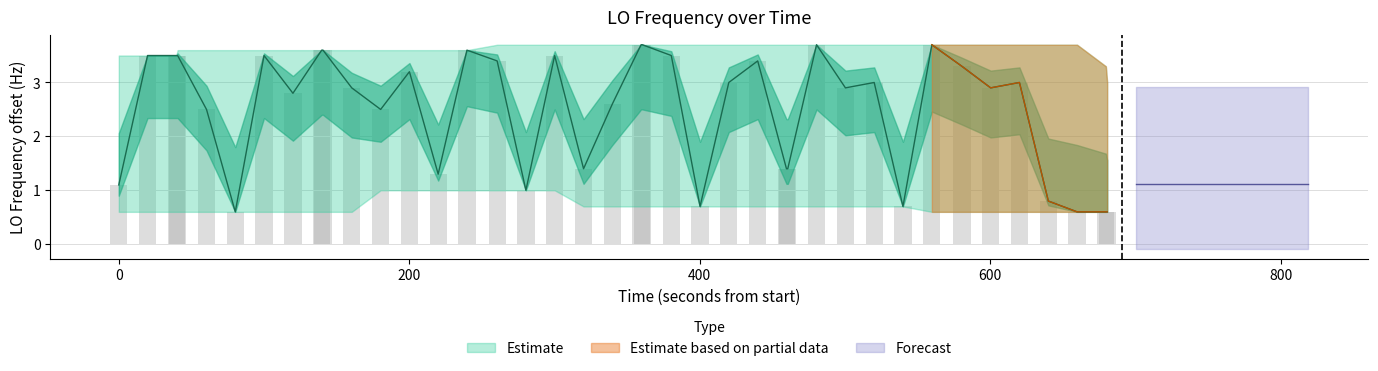

True or false: the data shows 4.7 at 19.

False